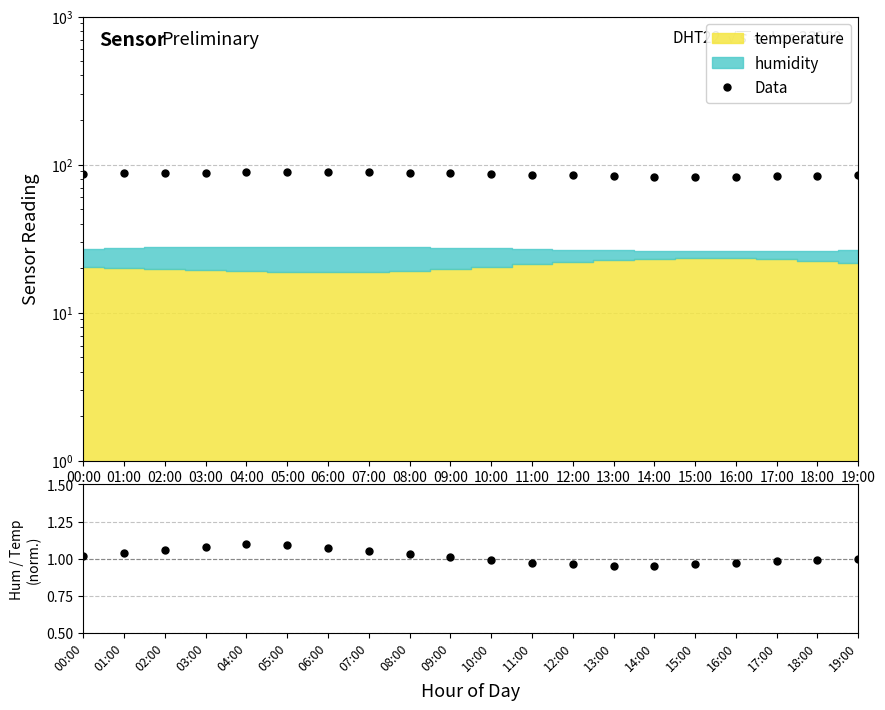

What is the greatest value displayed?

89.1